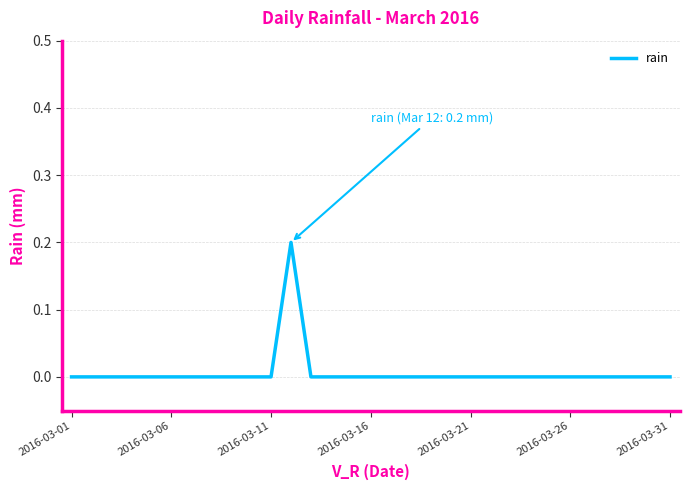

Does the chart have visible grid lines?

Yes